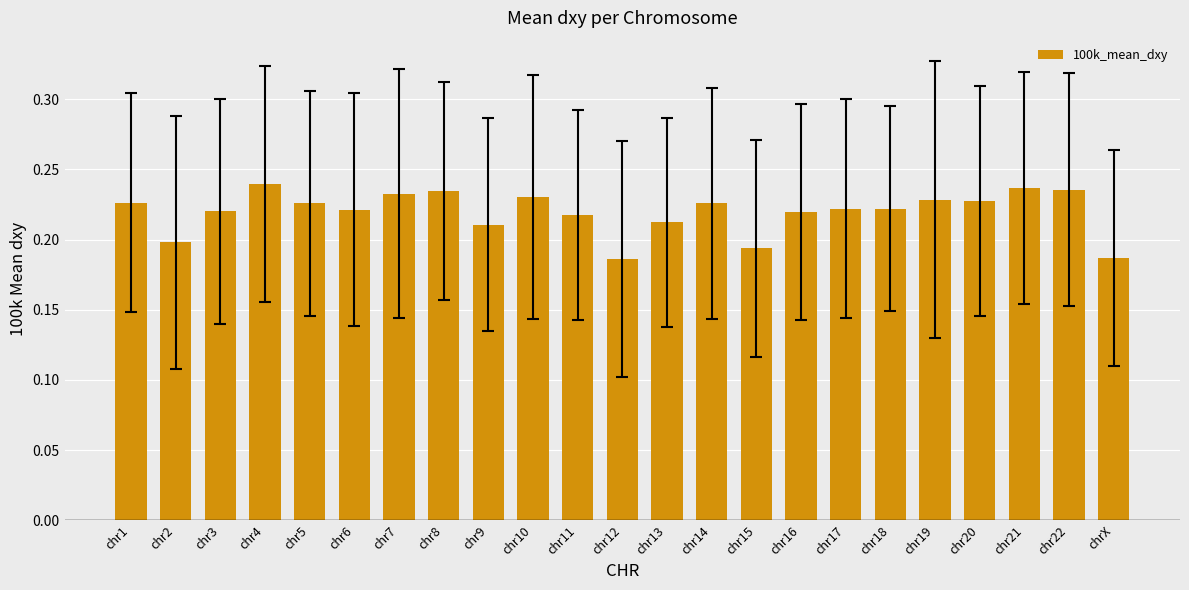

What is the sum of the values at chr11 and chr16?

0.4